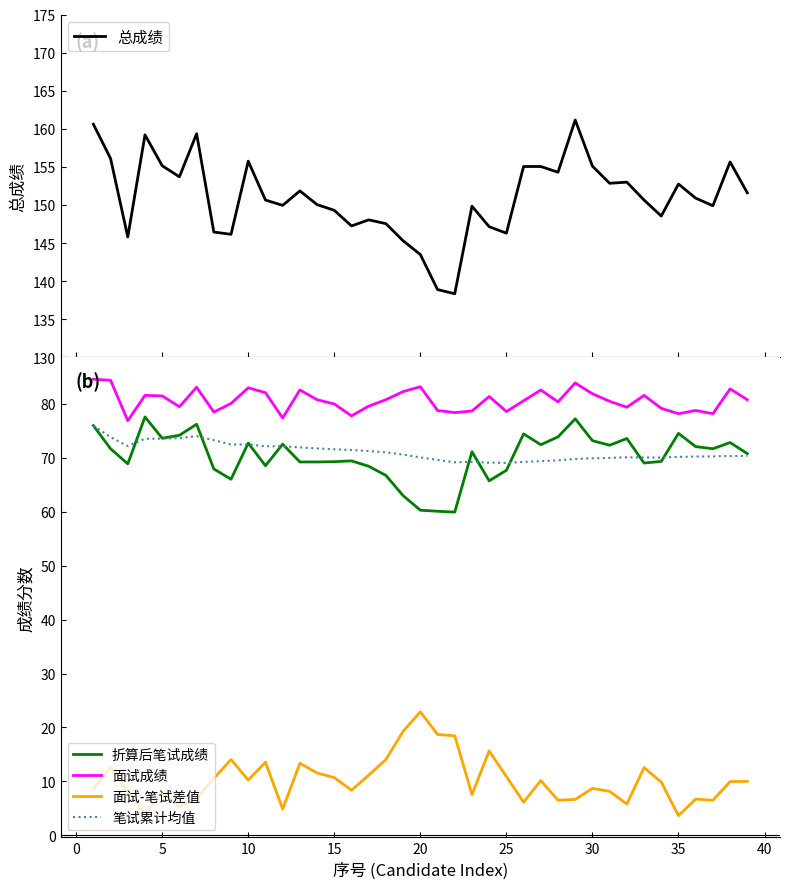

True or false: 面试成绩 and 笔试累计均值 intersect in this chart.

False